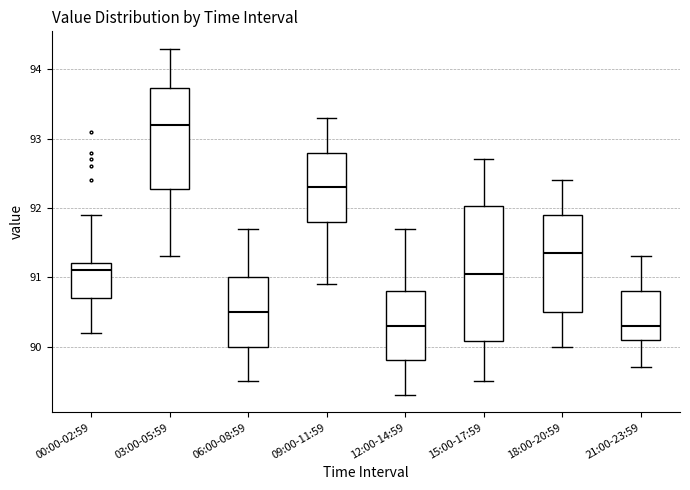

Comparing the boxes themselves (not the whiskers), which one is the tallest?

15:00-17:59